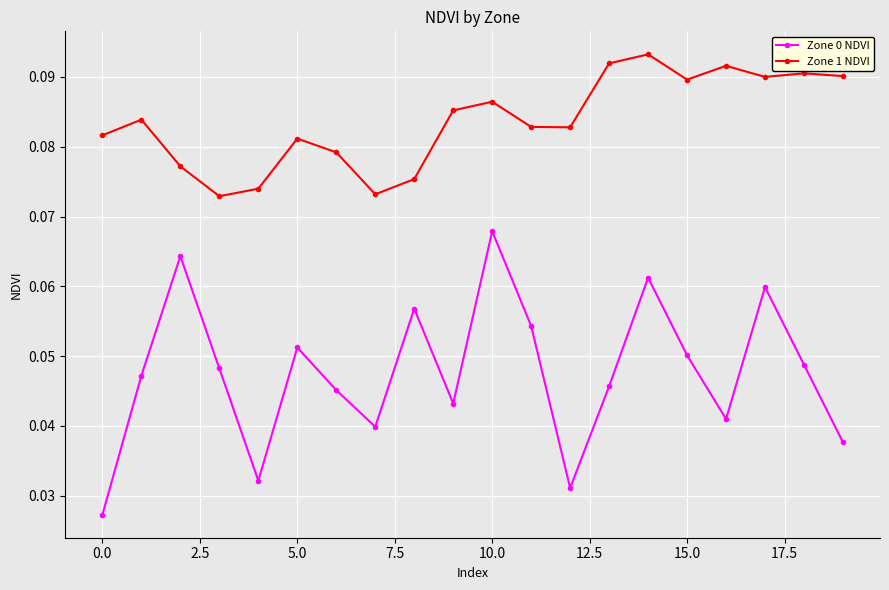

What is the sum of all Zone 1 NDVI values?

1.7